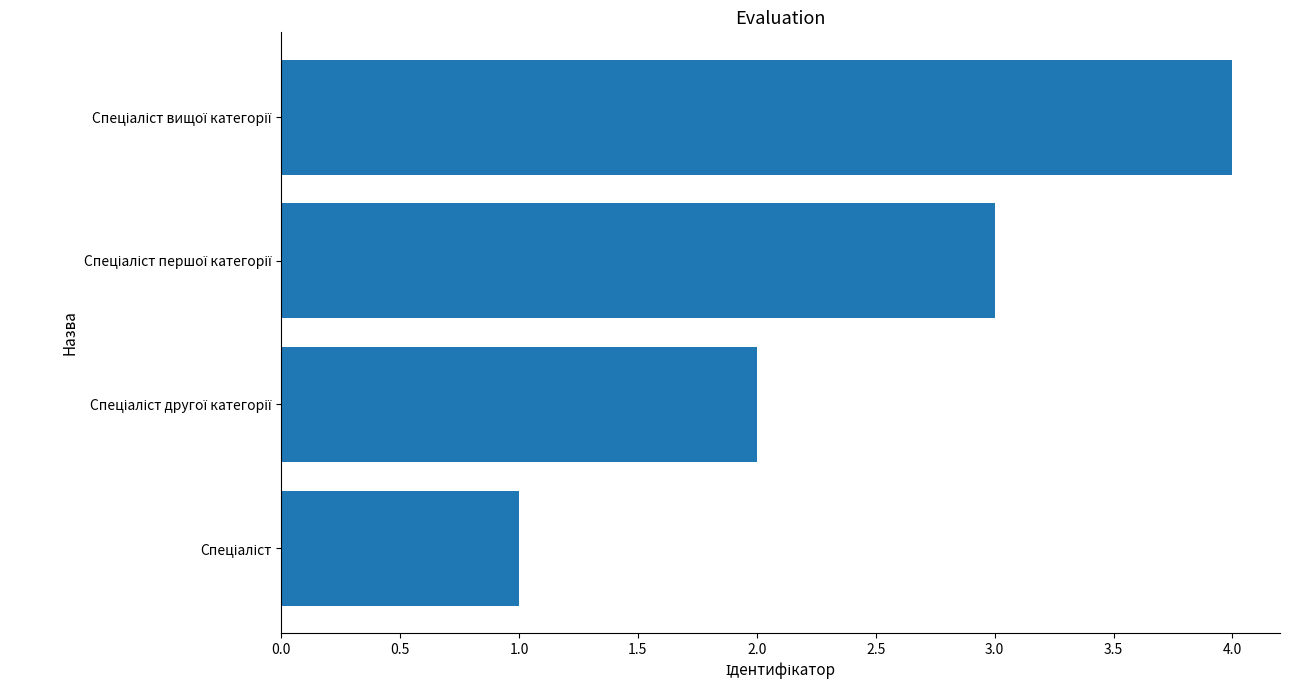

What is the sum of all values?

10